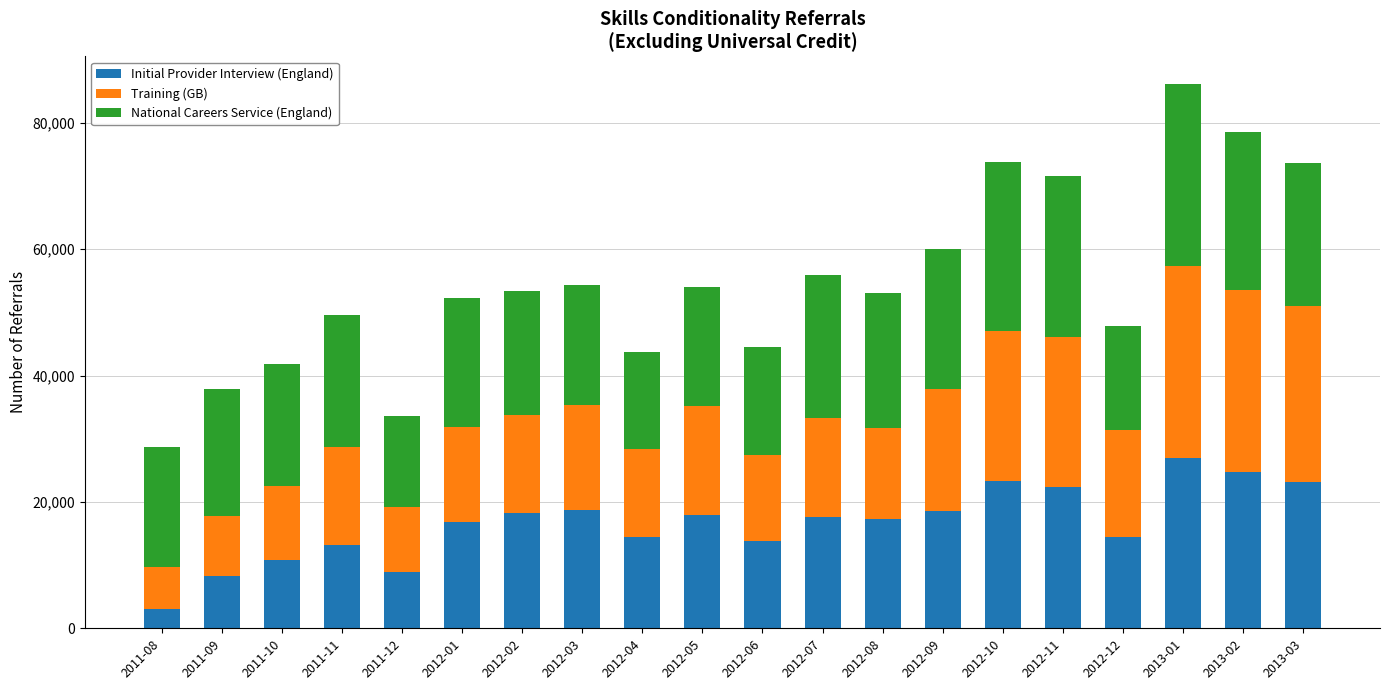

What is the total value across all series at 2013-02?

78590